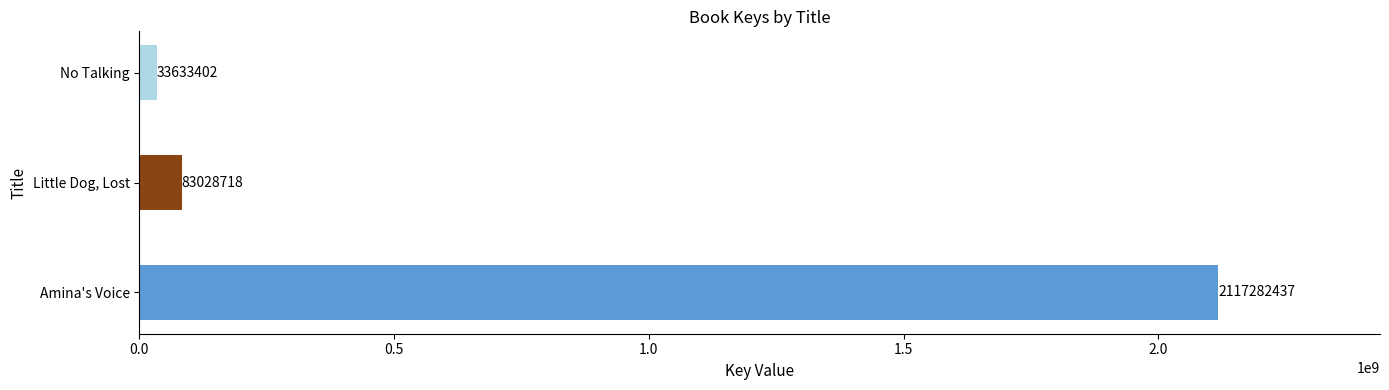

Rank the categories by value from highest to lowest.

Amina's Voice, Little Dog, Lost, No Talking